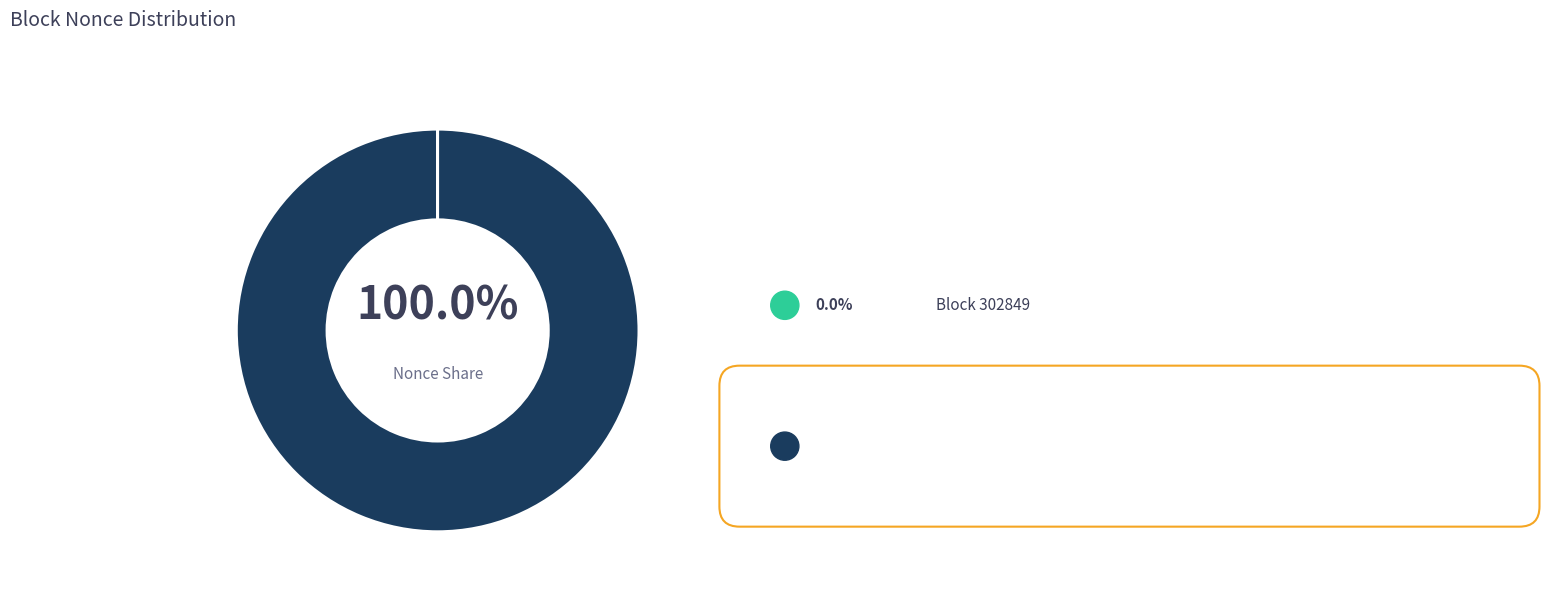

What is the largest slice in the pie chart?

299379